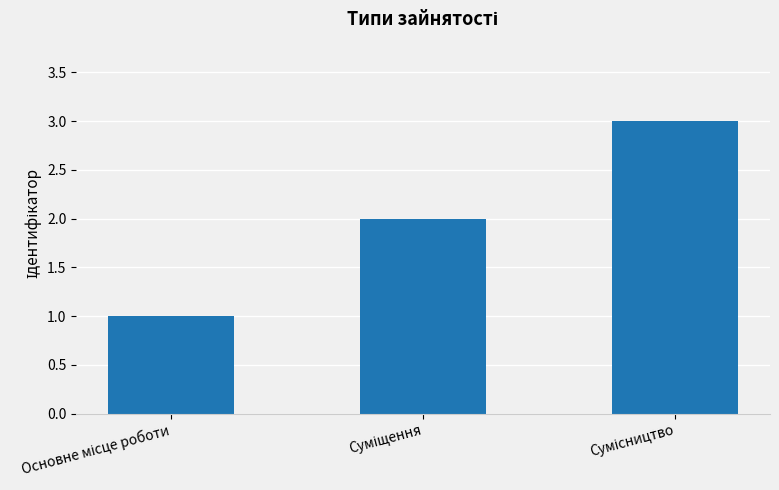

What is the maximum value shown in the chart?

3